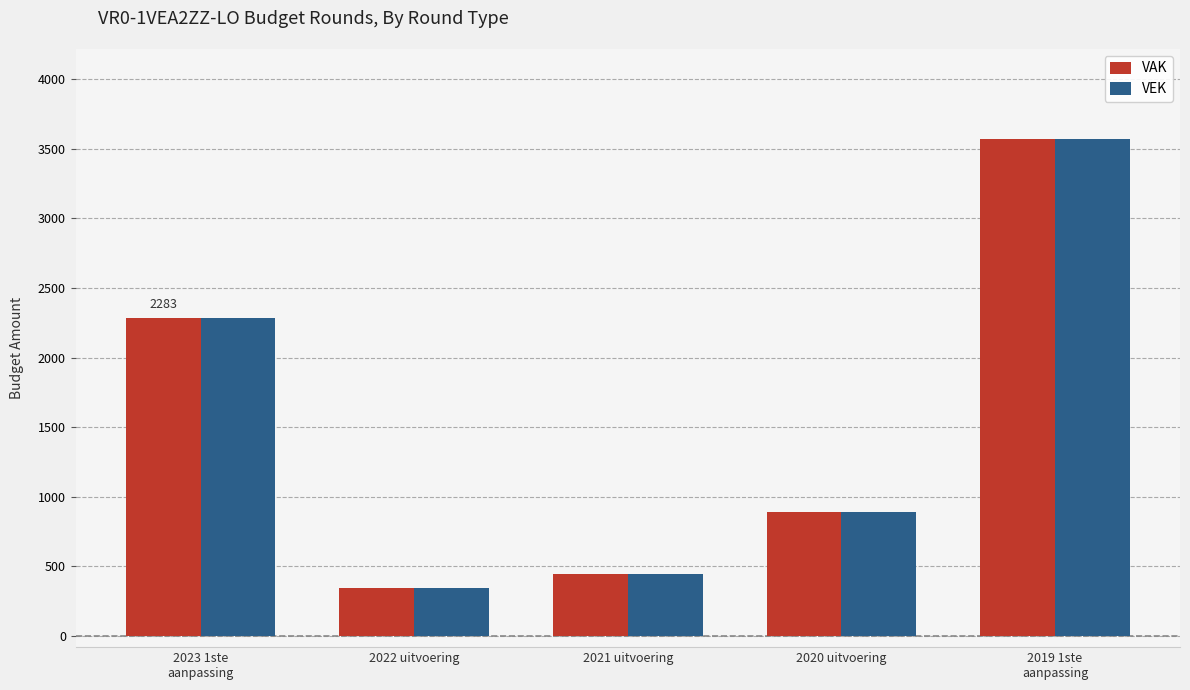

Are the bars horizontal?

No